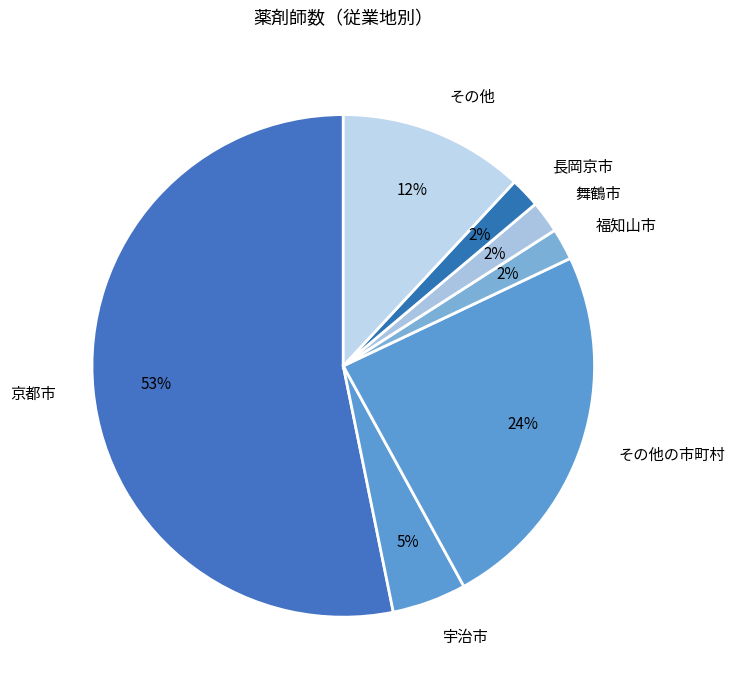

Is there a majority slice in this chart?

Yes